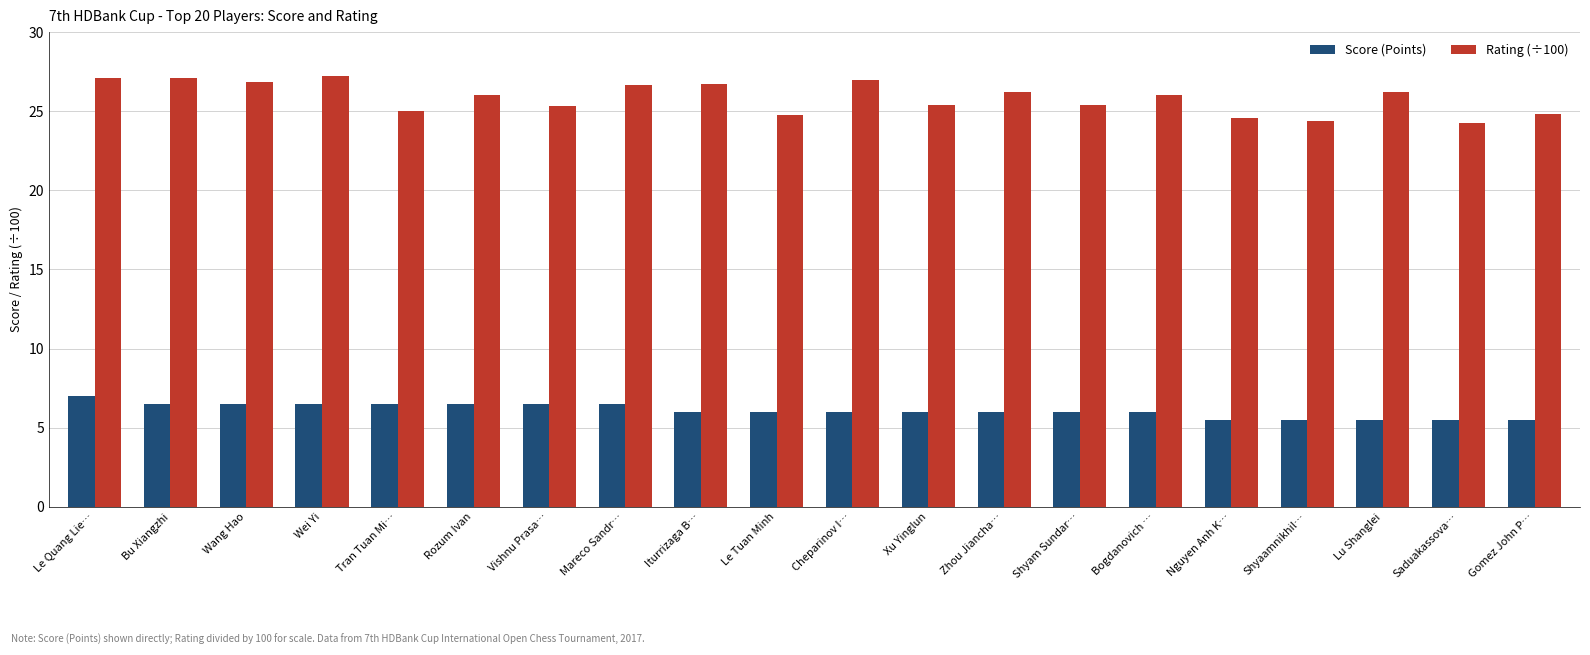

List the series in order of their peak value, lowest first.

Score (Points), Rating (÷100)